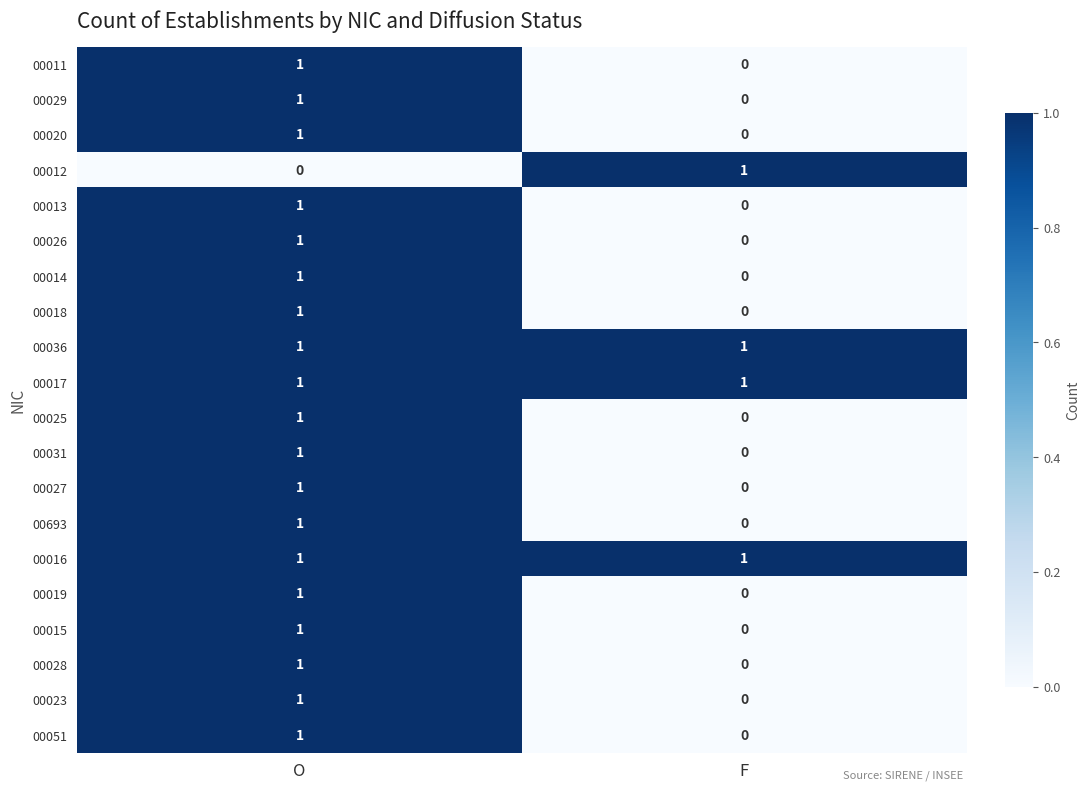

Is it true that 00011 equals 1 at F?

False